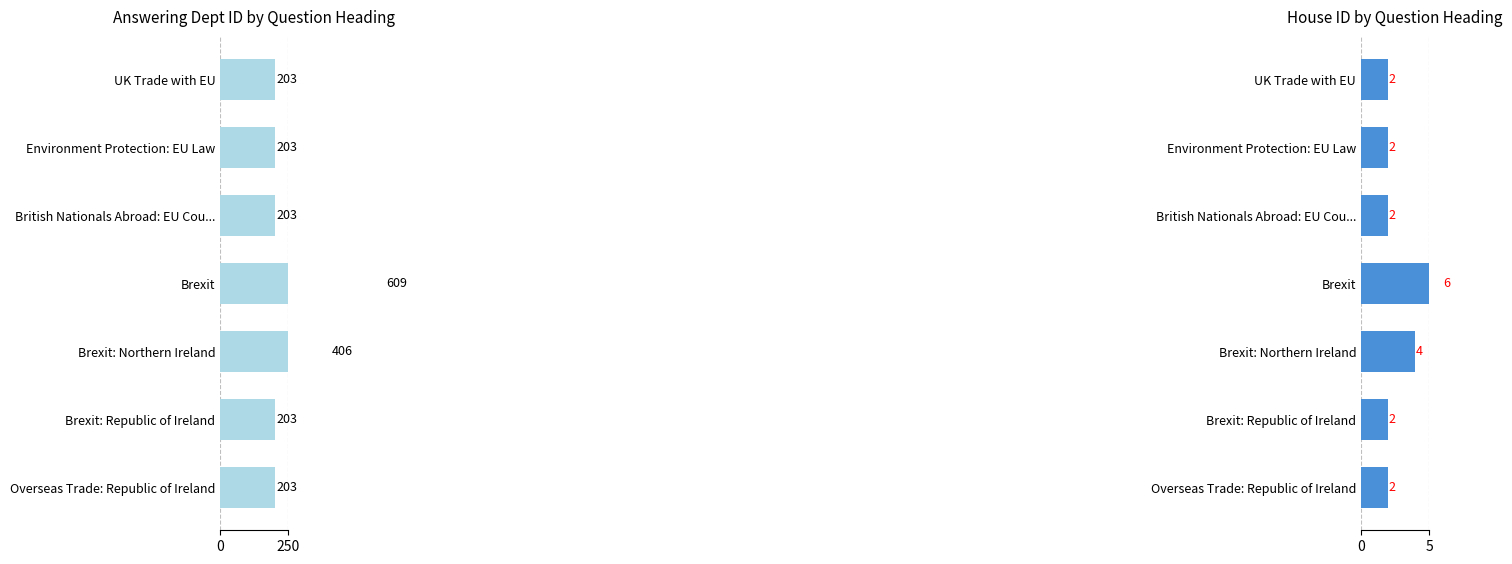

How many bars are there in each group?

2